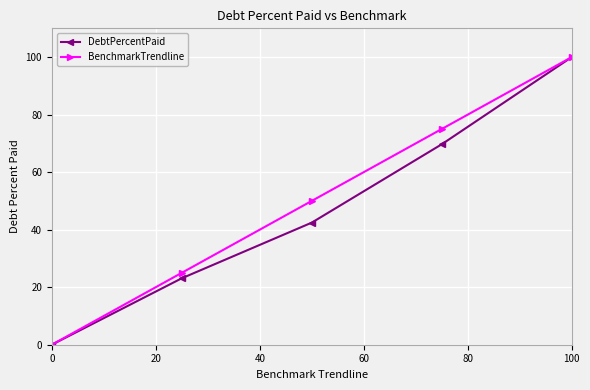

True or false: BenchmarkTrendline has more than 0 points higher than both neighbors.

False